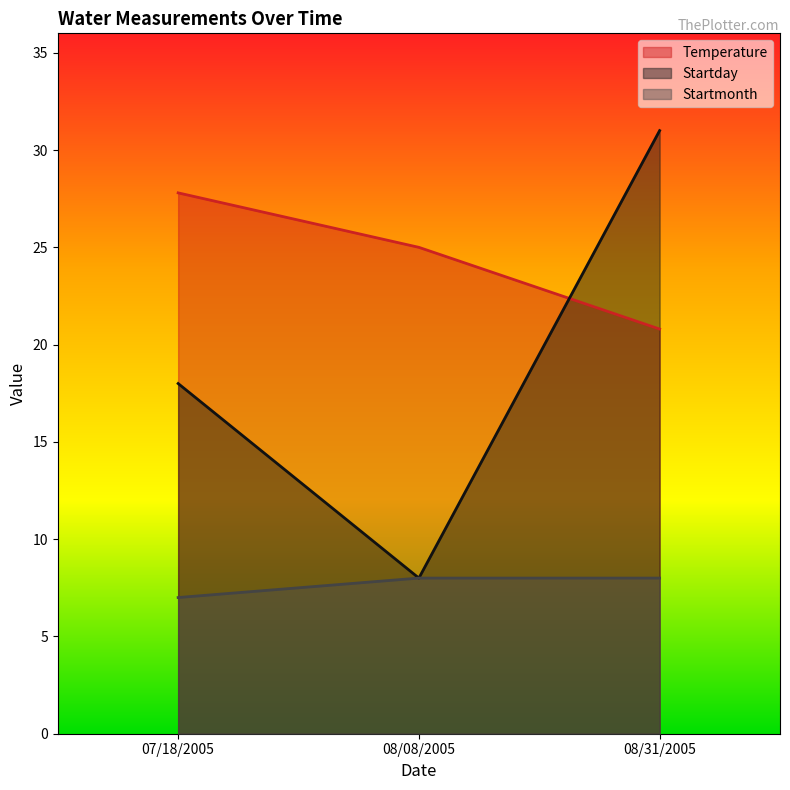

What are all the series names shown in the legend?

Temperature, Startday, Startmonth